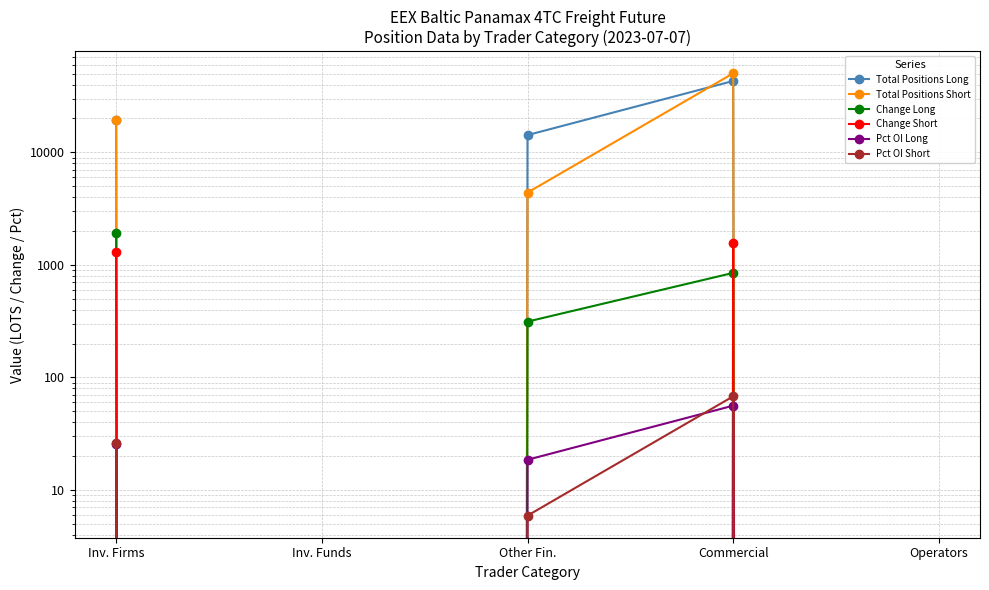

What is the label of the 4th point from the left?

Commercial